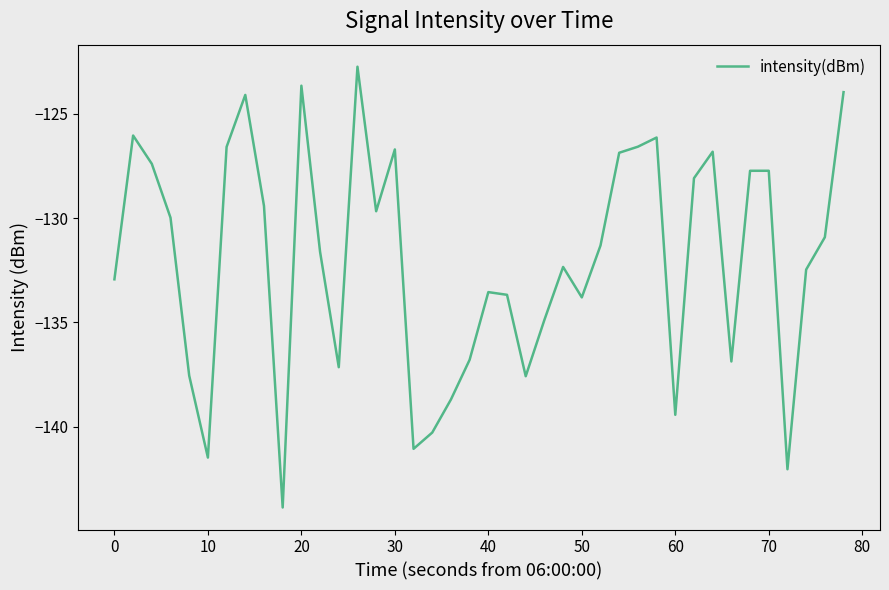

What is the greatest value displayed?

-122.7